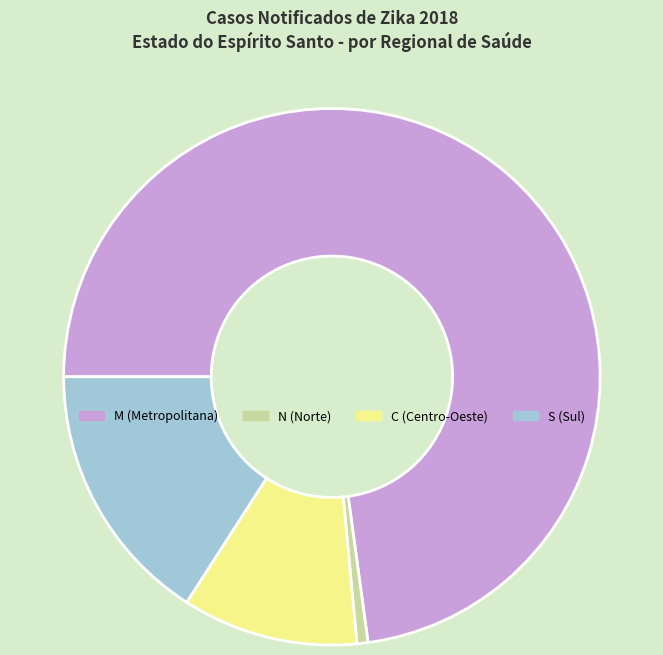

What is the smallest slice in the pie chart?

N (Norte)